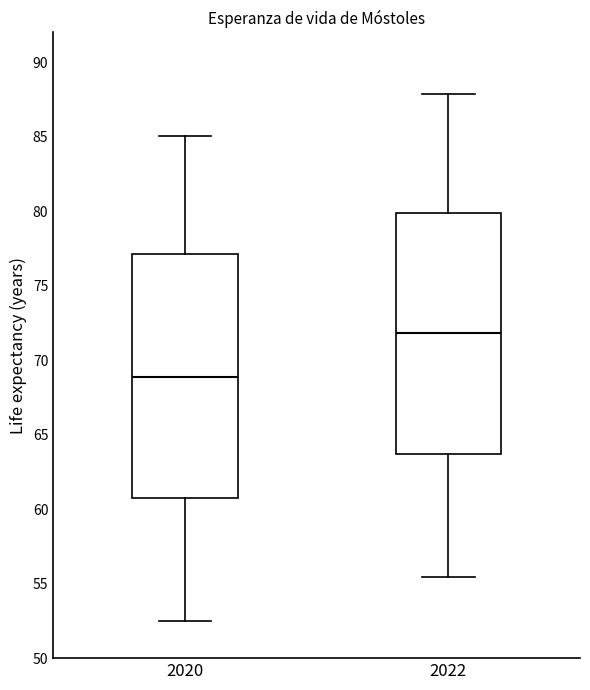

Reading left to right, read every box against the y-axis: the position of its median line, the range the box covers, and the ends of its whiskers. The values are not printed on the chart, so give them approximately, as read against the axis.

2020: median 69.0, box 60.5 to 77.0, whiskers 52.5 to 85.0
2022: median 72.0, box 63.5 to 80.0, whiskers 55.5 to 88.0